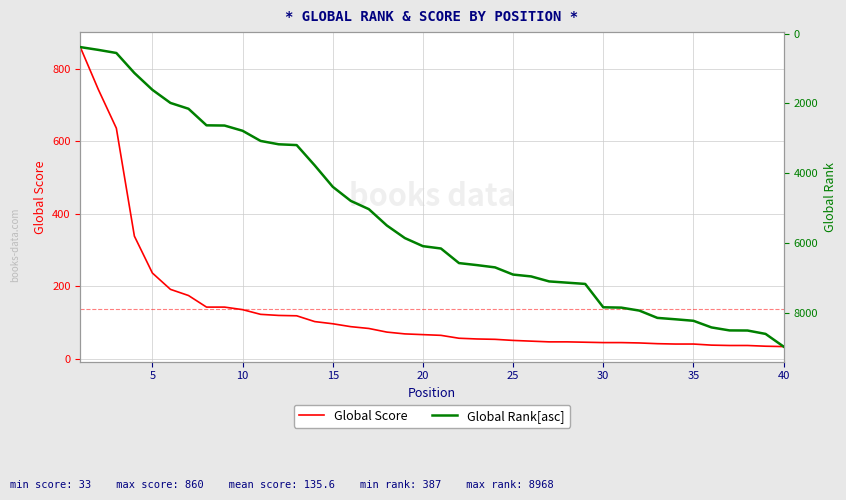

What are all the series names shown in the legend?

Global Score, Global Rank[asc]